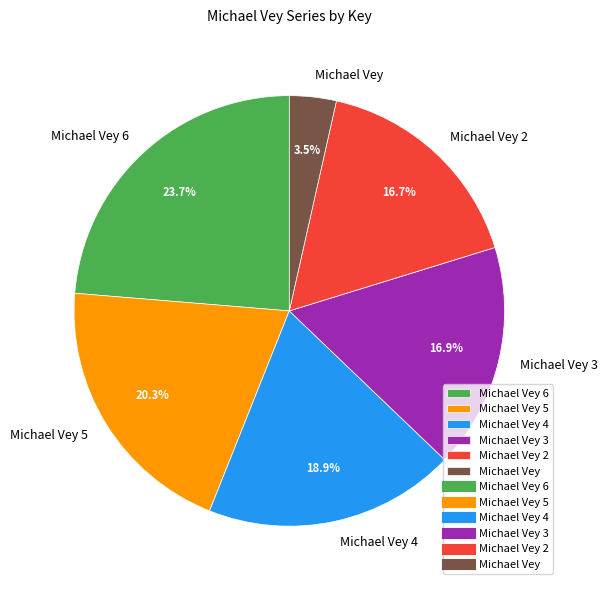

Count the number of slices in the pie.

6